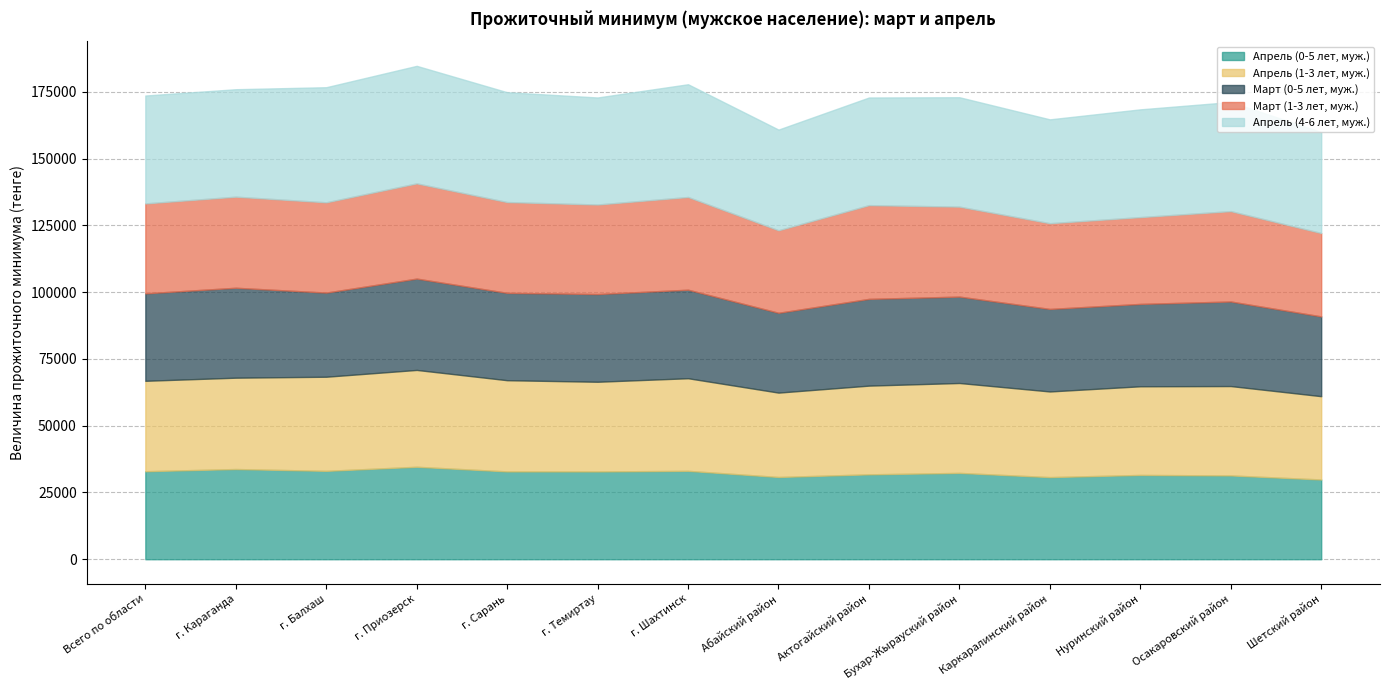

Where is the first local maximum for Апрель (4-6 лет, муж.)?

г. Приозерск